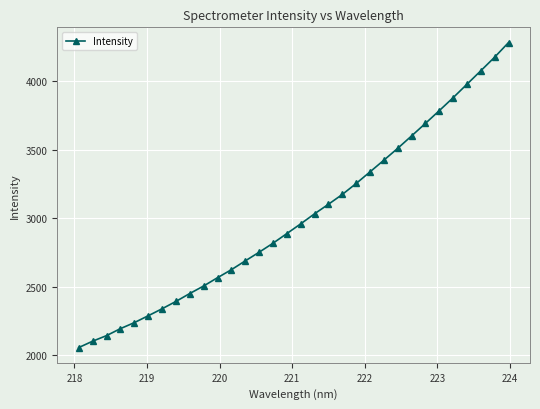

What is the smallest value displayed?

2057.5